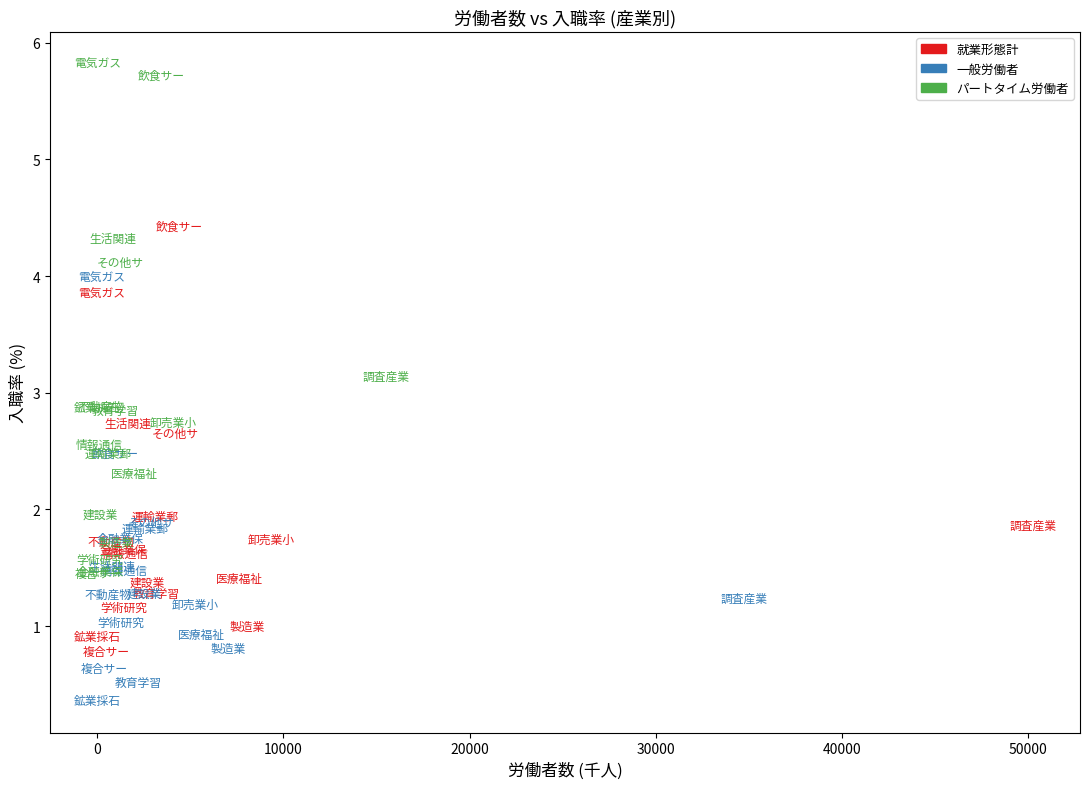

Which series has the largest Y range (max minus min)?

パートタイム労働者